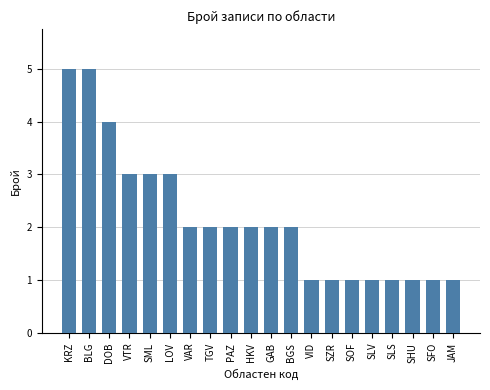

The value at VTR is 3. True or false?

True